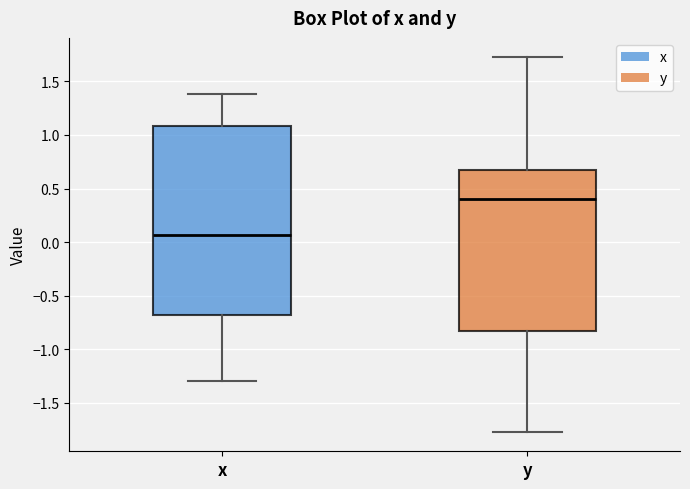

Reading left to right, read every box against the y-axis: the position of its median line, the range the box covers, and the ends of its whiskers. The values are not printed on the chart, so give them approximately, as read against the axis.

x: median 0.05, box -0.70 to 1.10, whiskers -1.30 to 1.40
y: median 0.40, box -0.85 to 0.70, whiskers -1.80 to 1.75